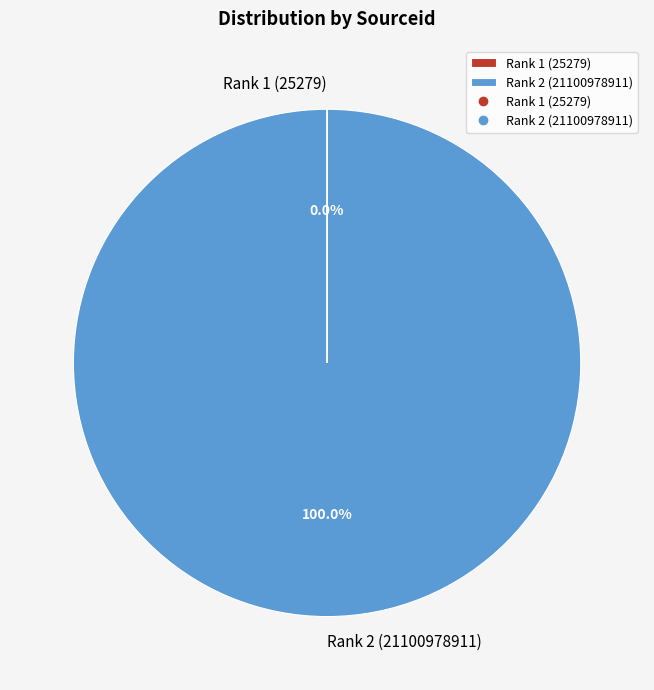

The Rank 2 (21100978911) slice represents 86% of the pie. True or false?

False